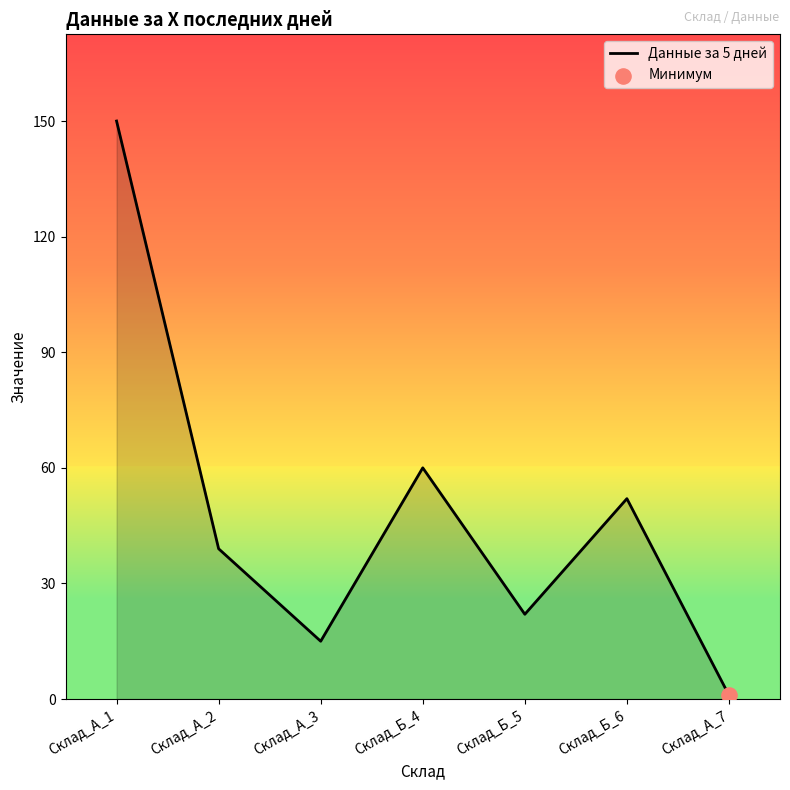

What is the change in value from Склад_А_1 to Склад_Б_6?

-98